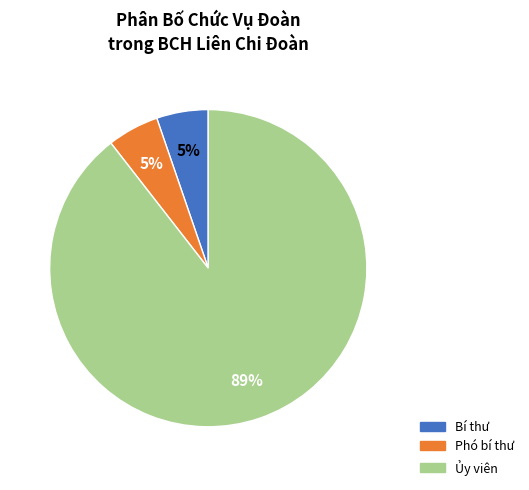

To the nearest percent, what is the combined percentage of Ủy viên and Phó bí thư?

95%